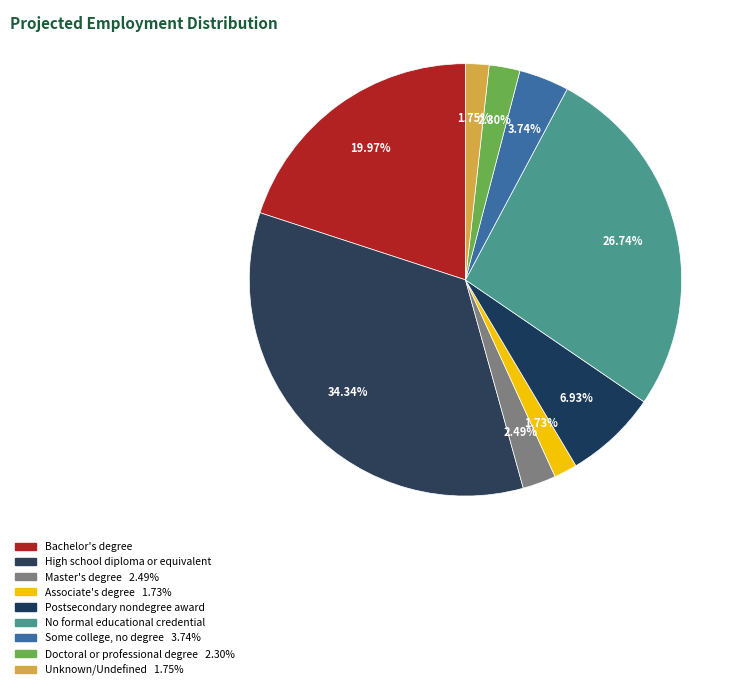

How many slices are in this pie chart?

9